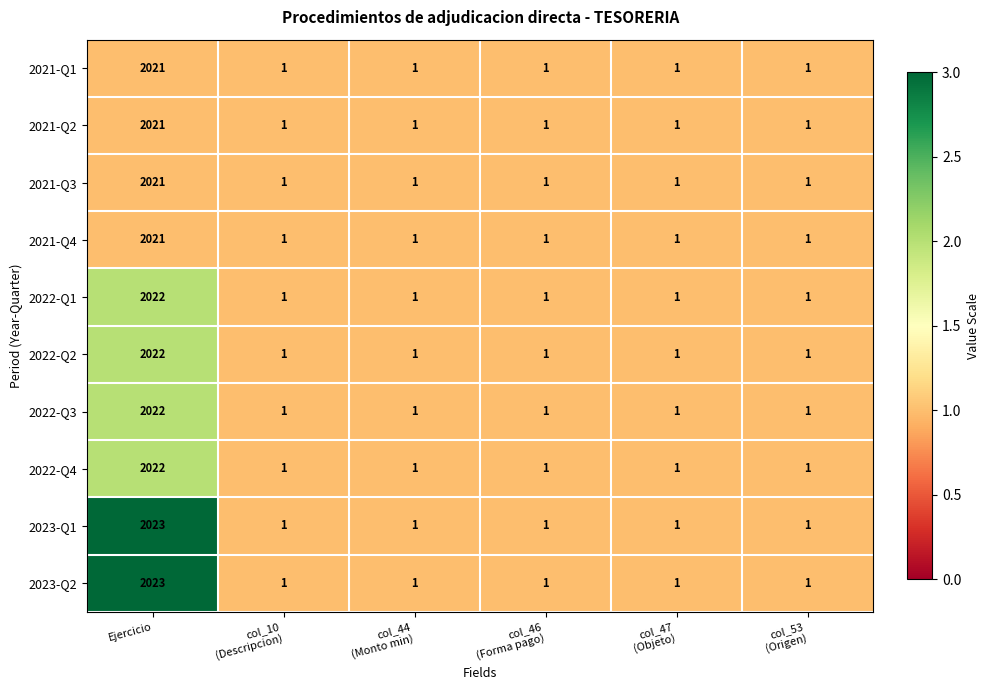

The 2023-Q2 series shows 752 at Ejercicio. True or false?

False